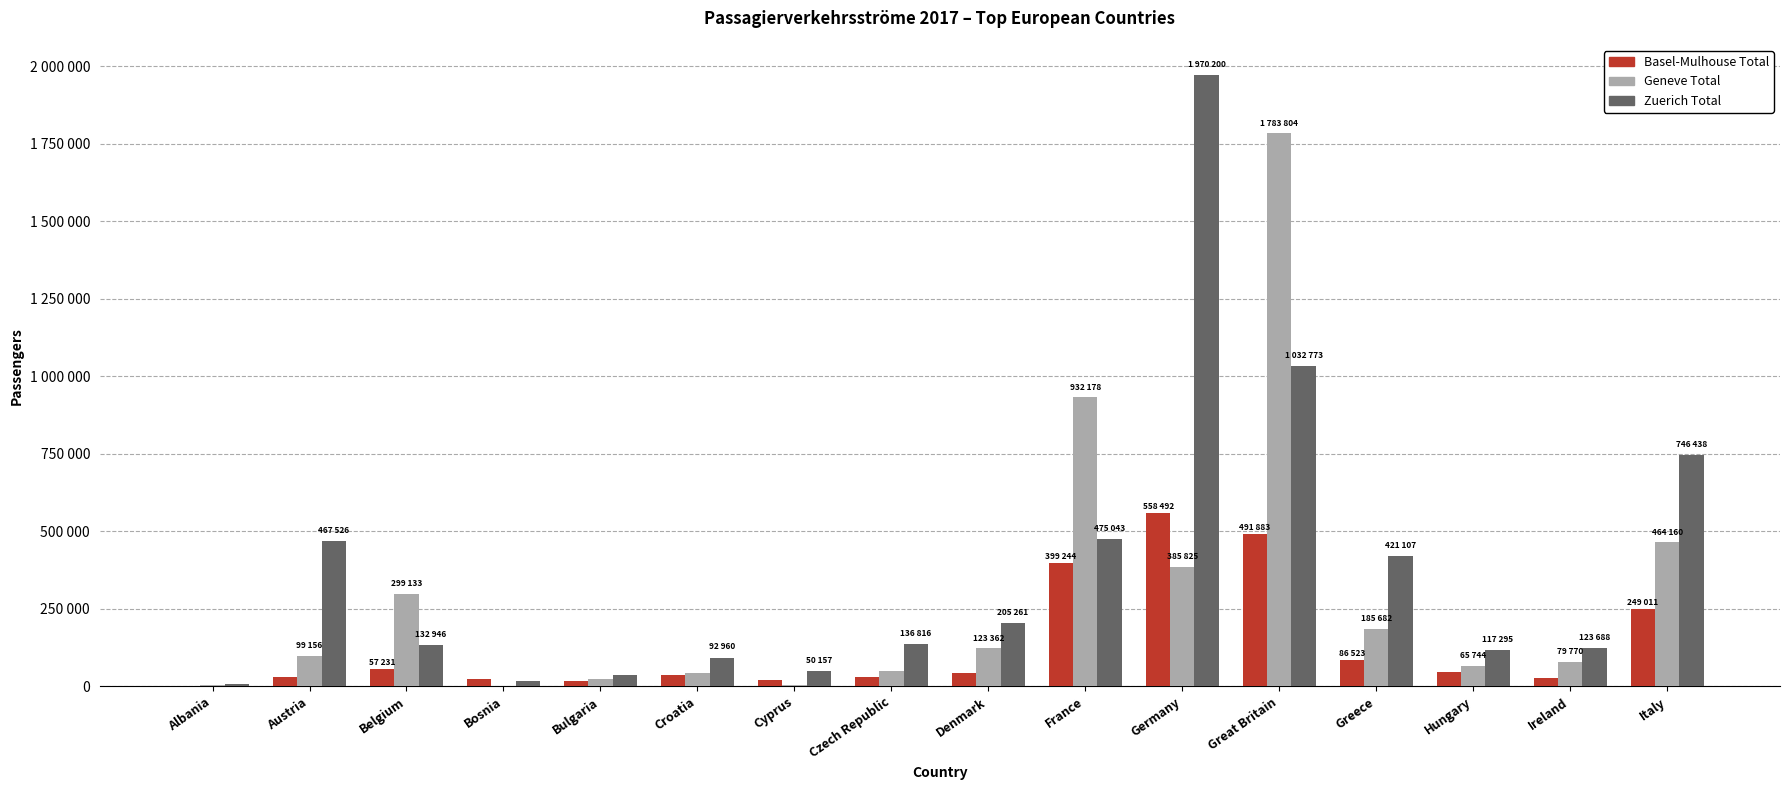

What is the sum of the Geneve Total values at Bulgaria and Czech Republic?

71261